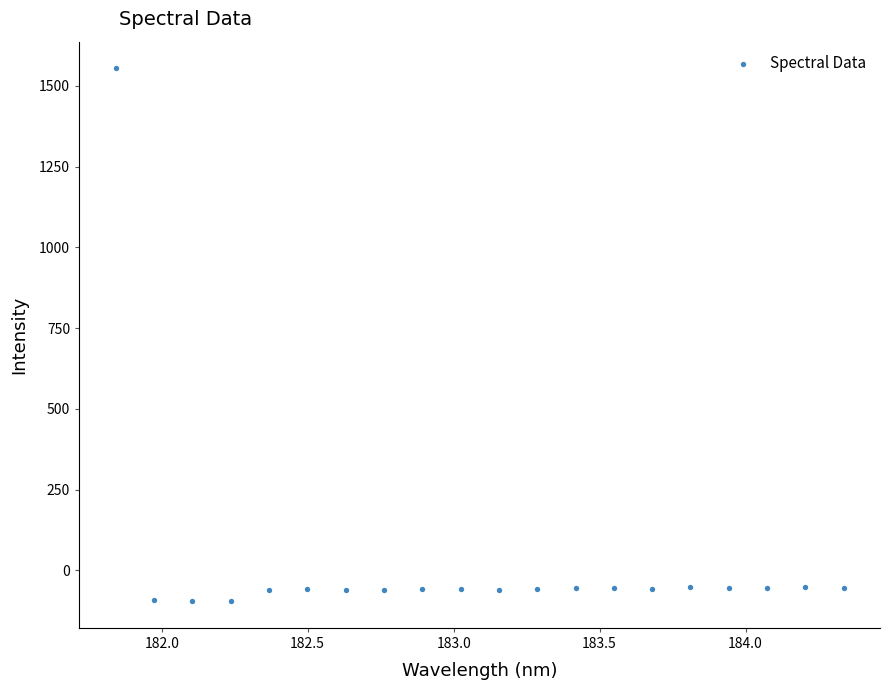

What is the range of X values (max minus min)?

2.5